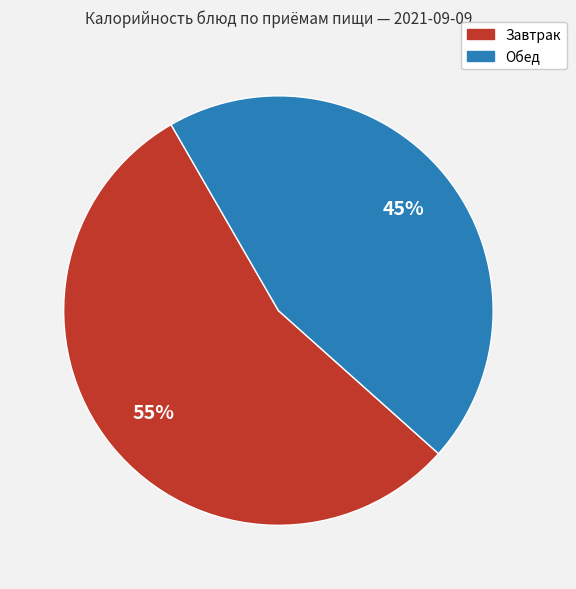

To the nearest percent, what is the difference between the largest and smallest slice percentages?

10%